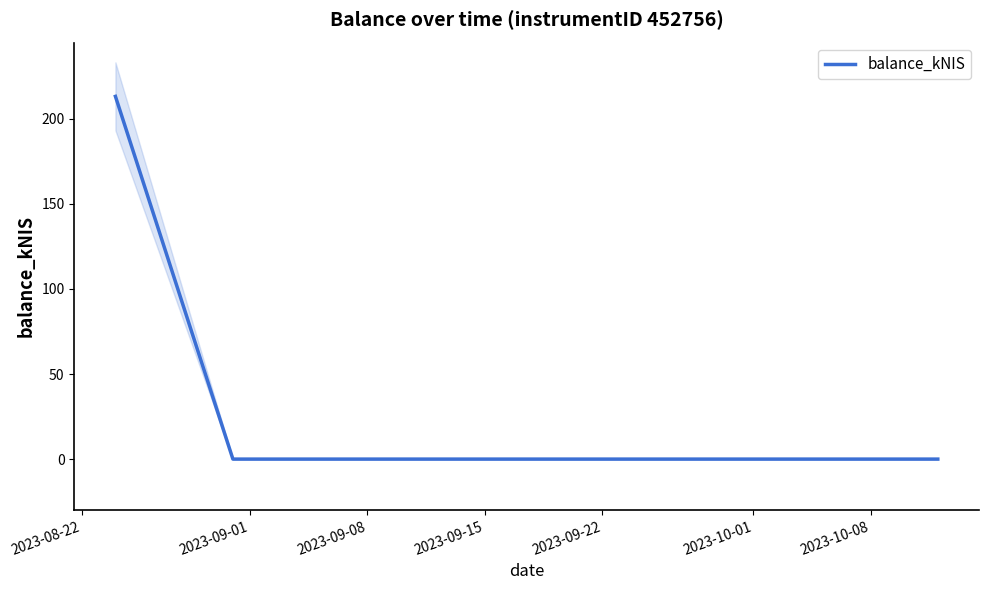

What position from the right is 2023-09-01?

2